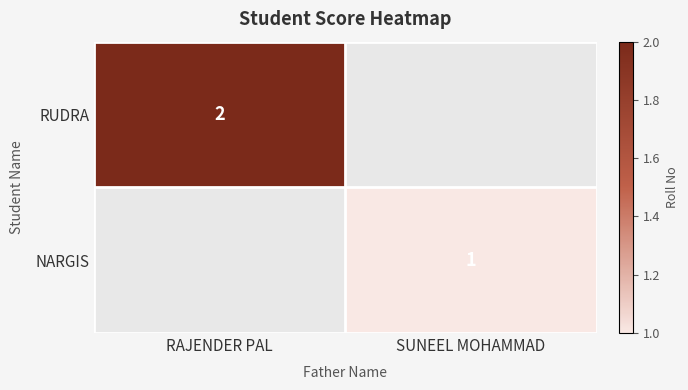

Is the value of NARGIS at SUNEEL MOHAMMAD greater than the value of RUDRA at RAJENDER PAL?

No